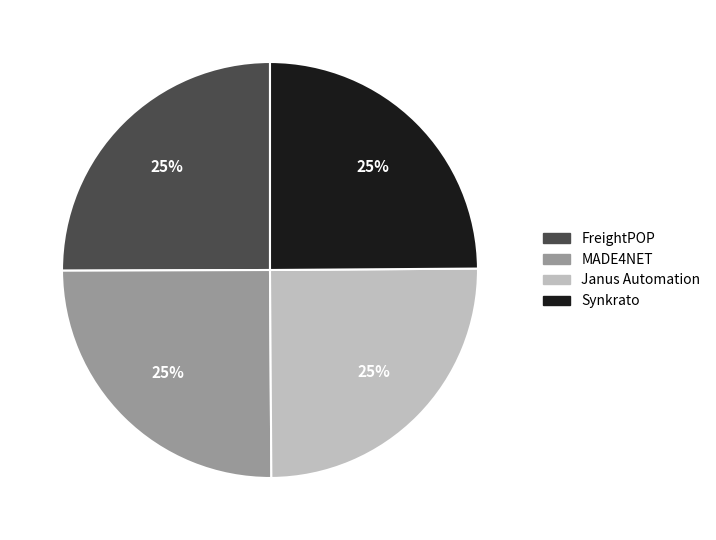

Is it true that MADE4NET is 25% of the pie?

True